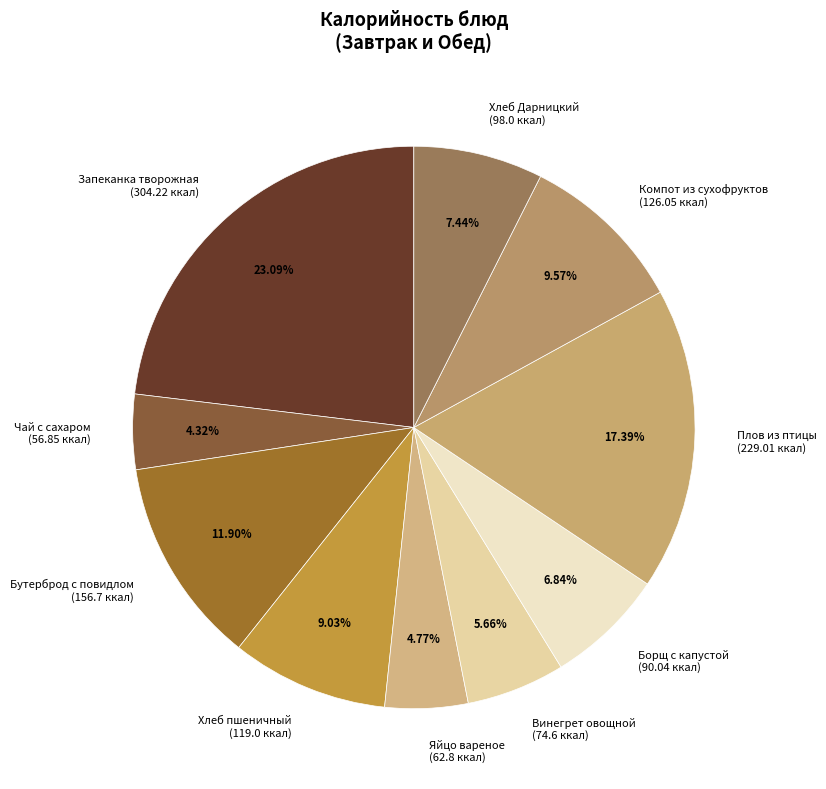

Is there any slice that represents more than half of the pie?

No